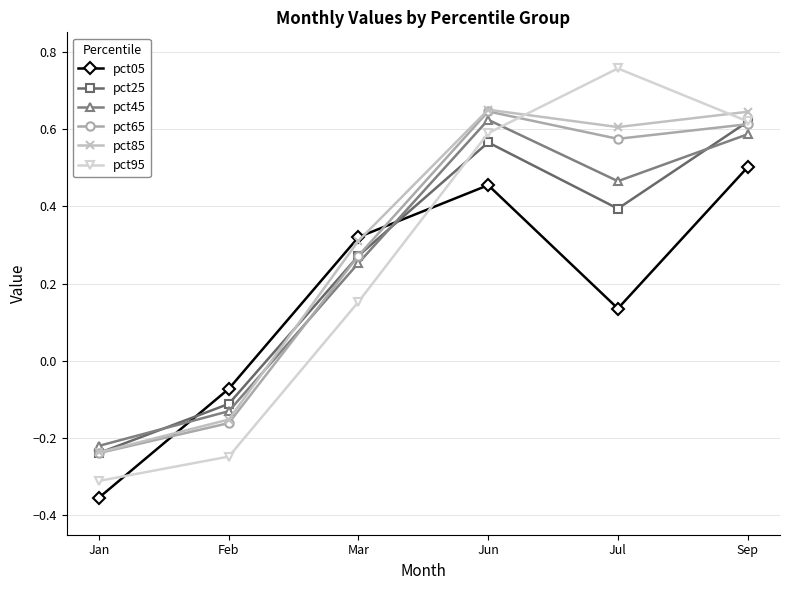

True or false: pct95 has a value of -0.2 at Jan.

False